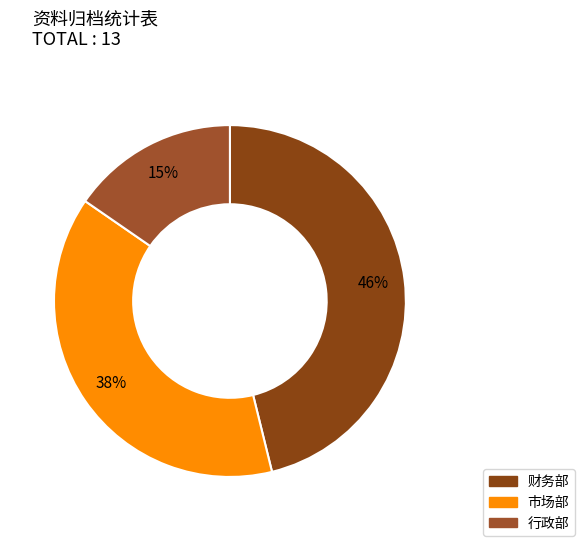

To the nearest percent, what is the difference between the 行政部 and 财务部 slice percentages?

31%